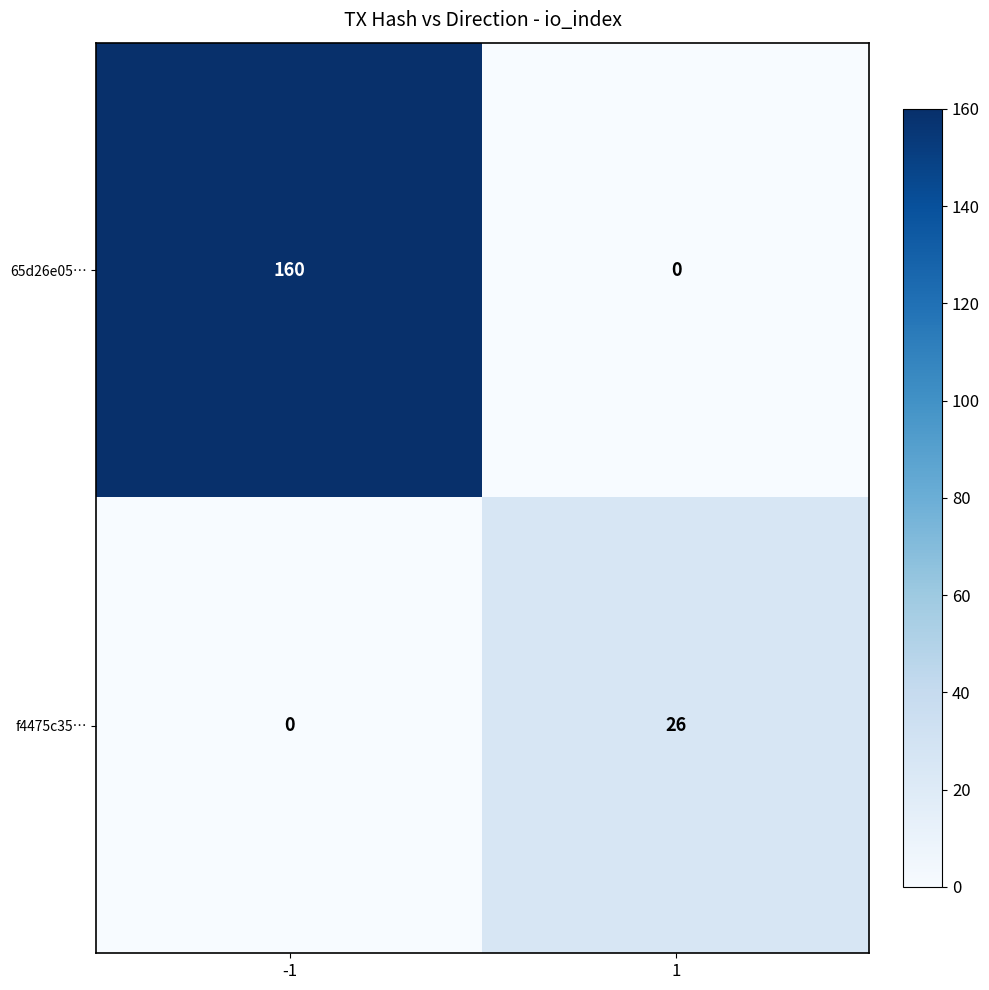

The f4475c35… series shows 35 at 1. True or false?

False